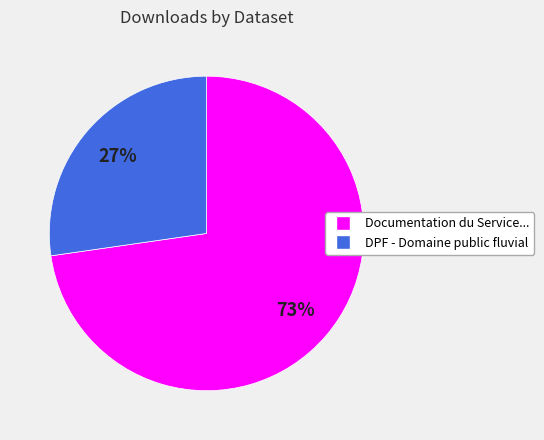

Is there a majority slice in this chart?

Yes